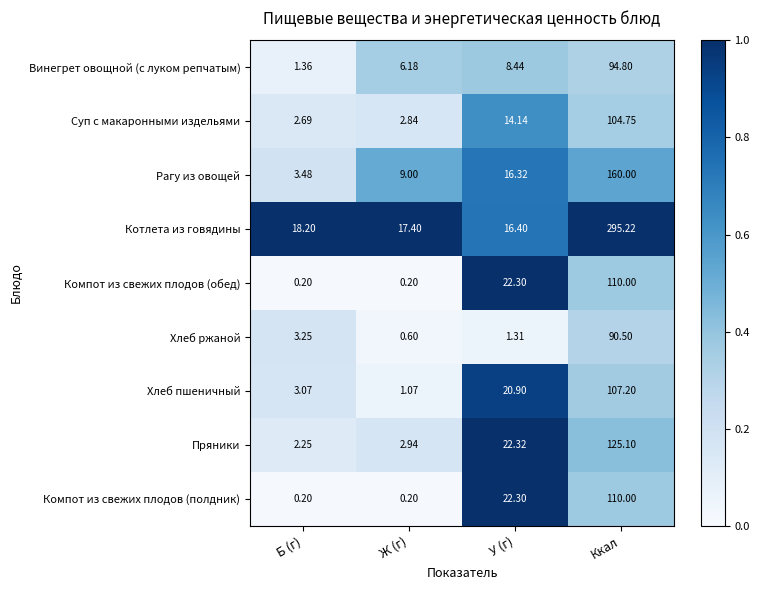

Between У (г) and Ккал, which series saw the biggest shift?

Котлета из говядины